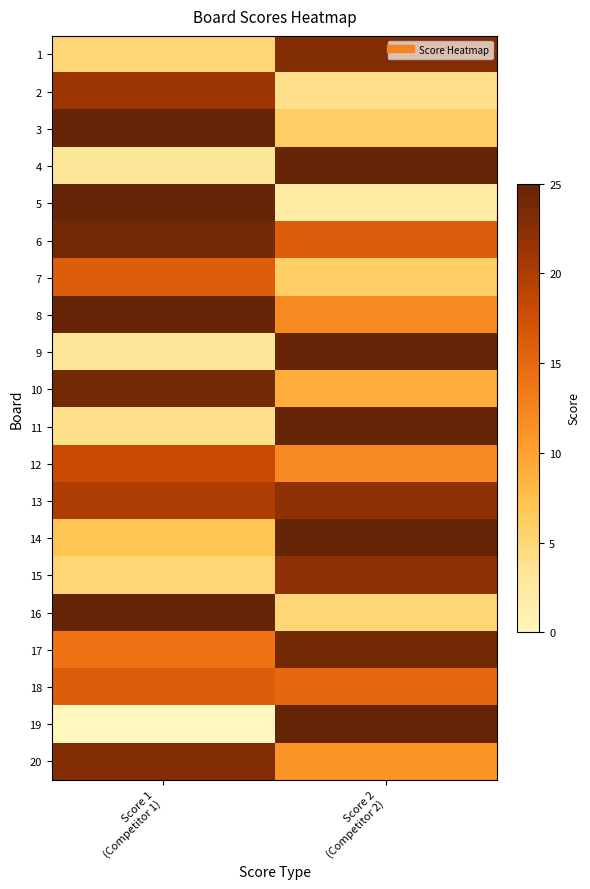

How many series are shown in this chart?

20